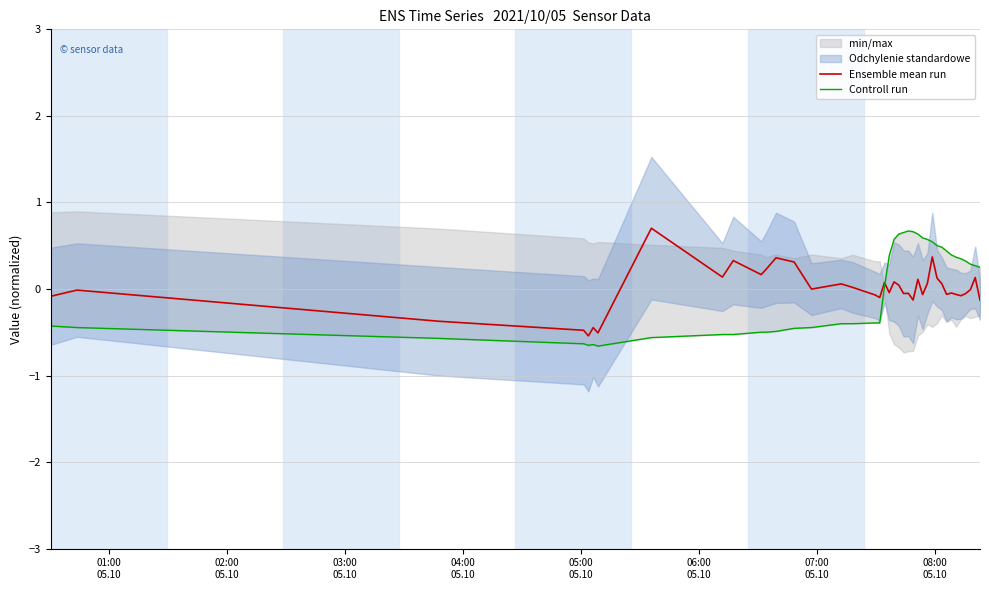

What is the minimum value for Ensemble mean run?

-0.5